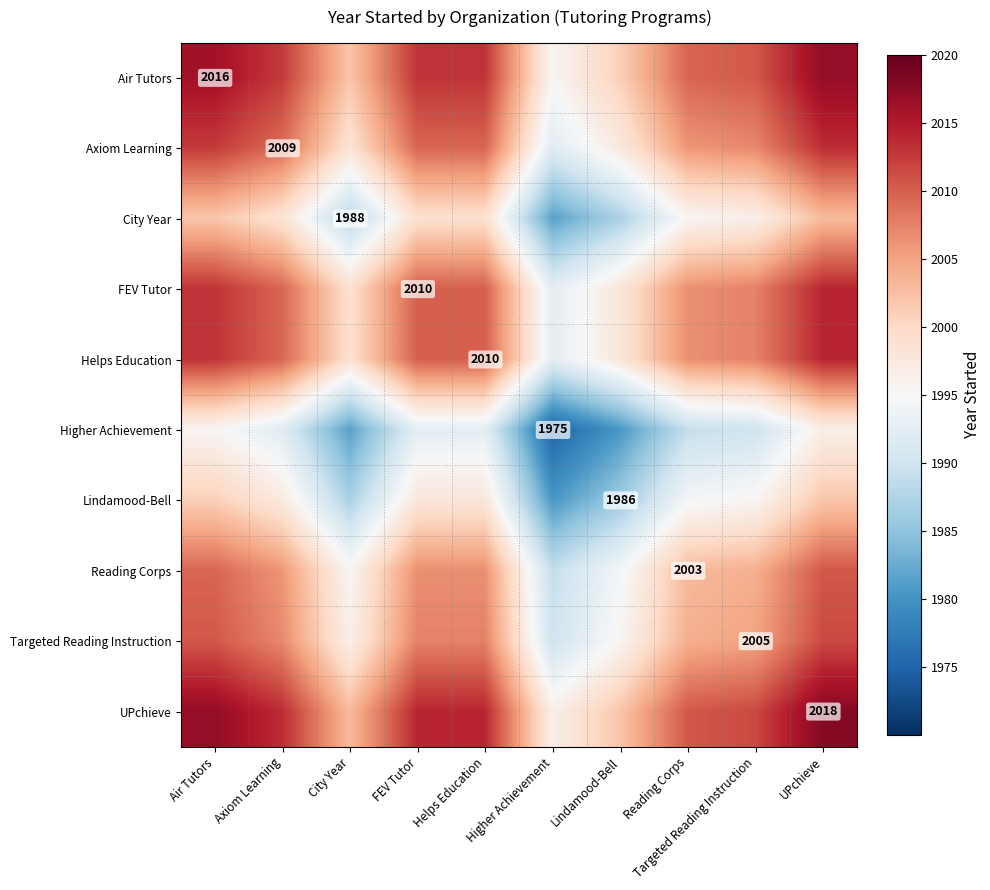

Which series has the largest total across all categories?

UPchieve